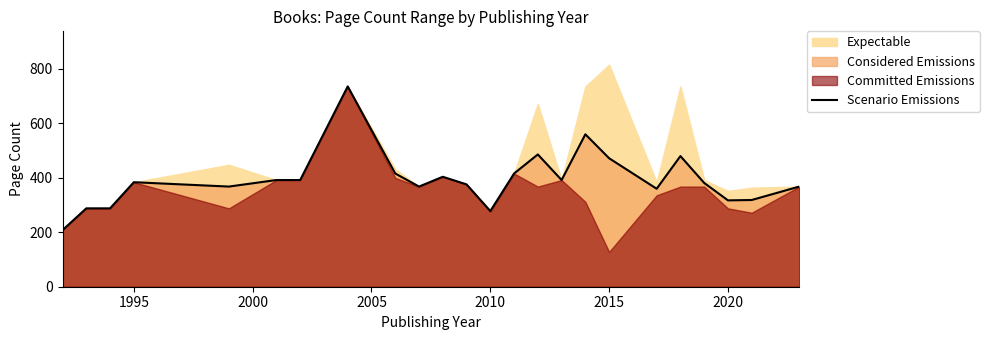

True or false: Scenario Emissions has a value of 472.0 at 2015.

True